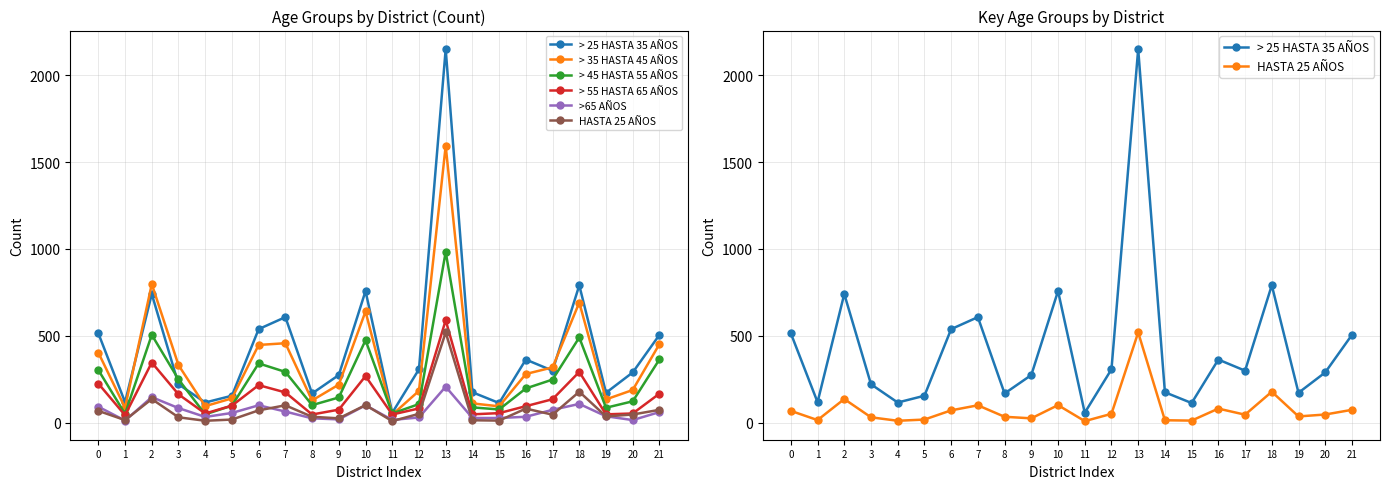

How many data points in > 25 HASTA 35 AÑOS are above 300?

10